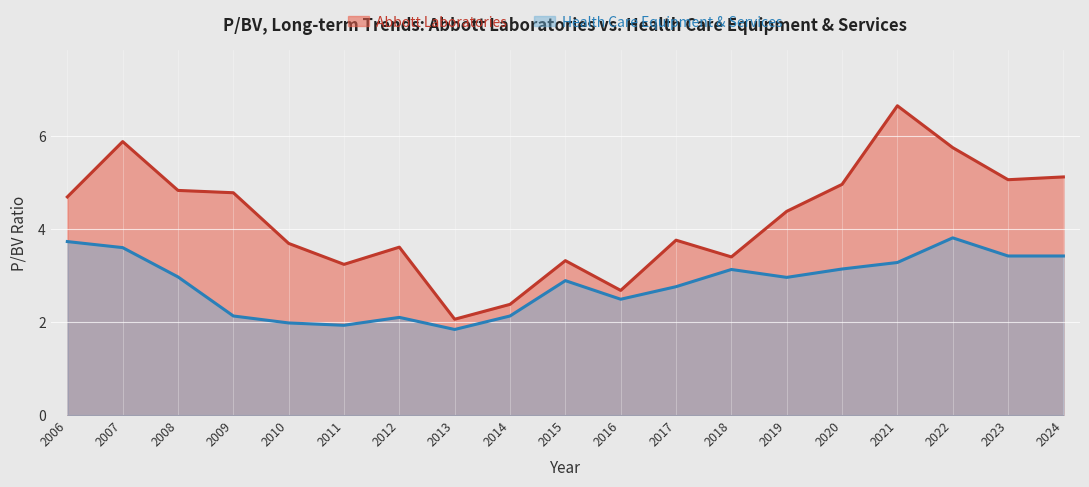

Reading right to left, list all the values displayed in this chart.

Abbott Laboratories: 2024=5.1	2023=5.1	2022=5.8	2021=6.7	2020=5.0	2019=4.4	2018=3.4	2017=3.8	2016=2.7	2015=3.3	2014=2.4	2013=2.1	2012=3.6	2011=3.2	2010=3.7	2009=4.8	2008=4.8	2007=5.9	2006=4.7
Health Care Equipment & Services: 2024=3.4	2023=3.4	2022=3.8	2021=3.3	2020=3.1	2019=3.0	2018=3.1	2017=2.8	2016=2.5	2015=2.9	2014=2.1	2013=1.8	2012=2.1	2011=1.9	2010=2.0	2009=2.1	2008=3.0	2007=3.6	2006=3.7